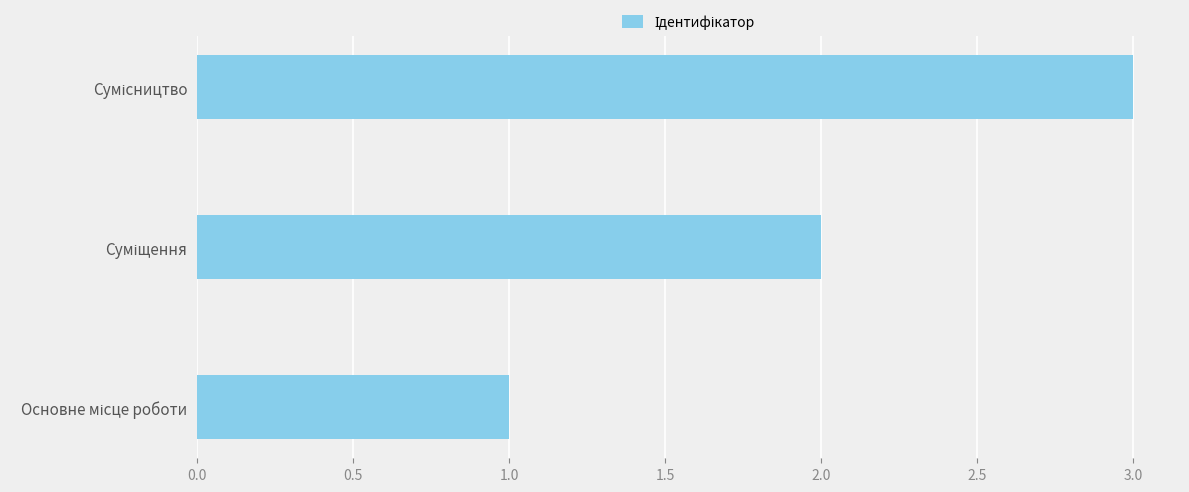

How many categories are shown in the chart?

3